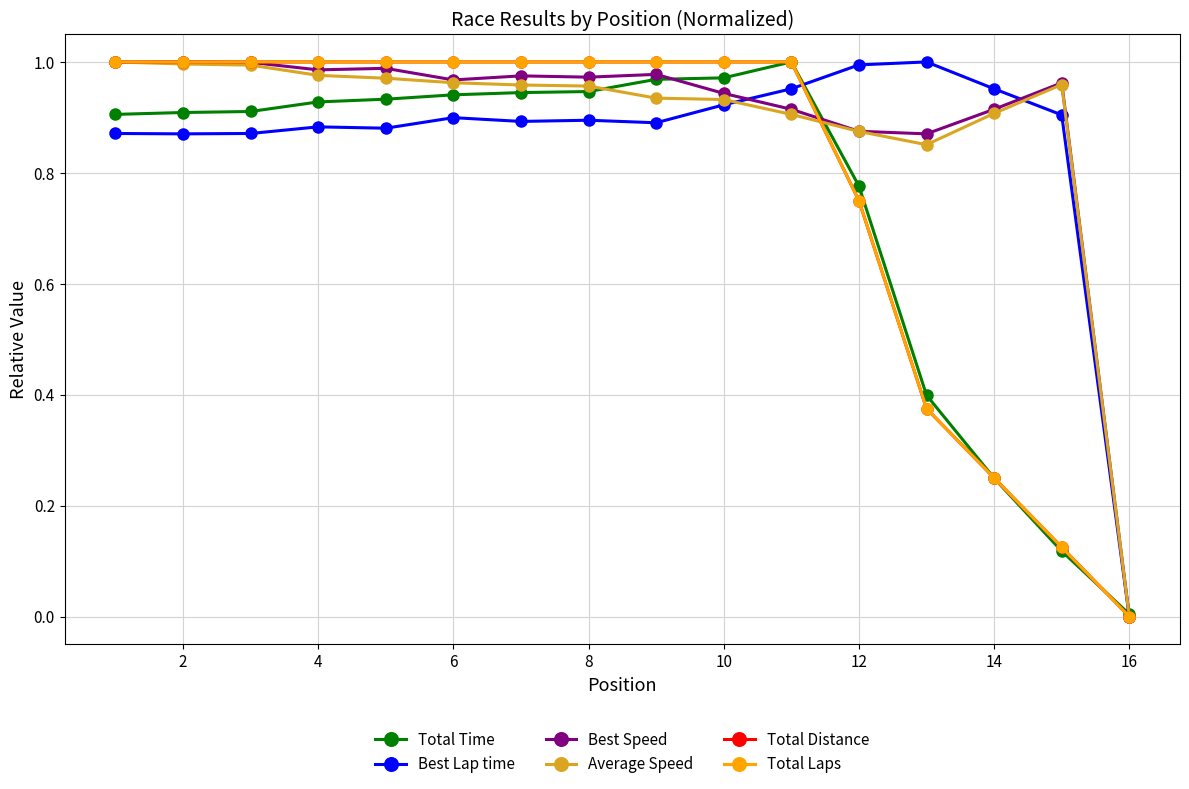

Is this an area chart (filled region under the line)?

No